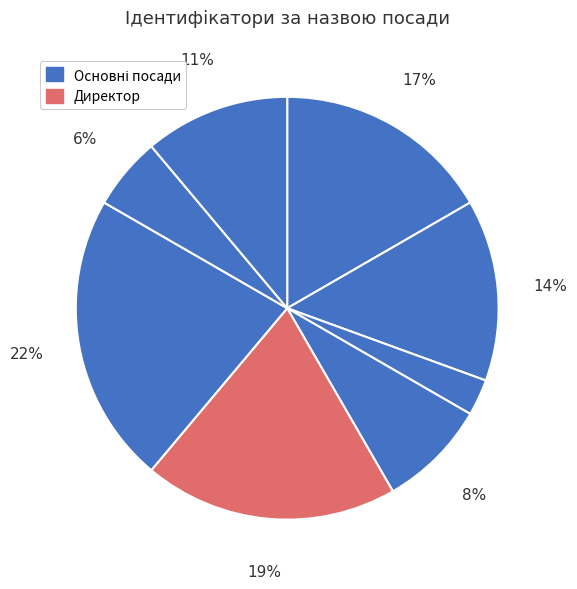

Count the number of slices in the pie.

8